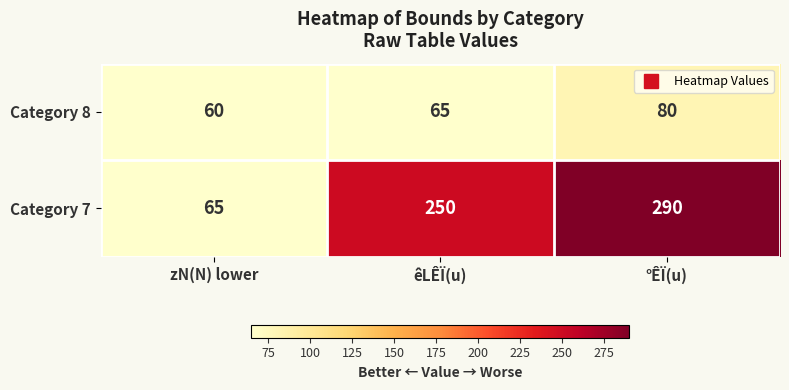

Count the number of data series in this chart.

2